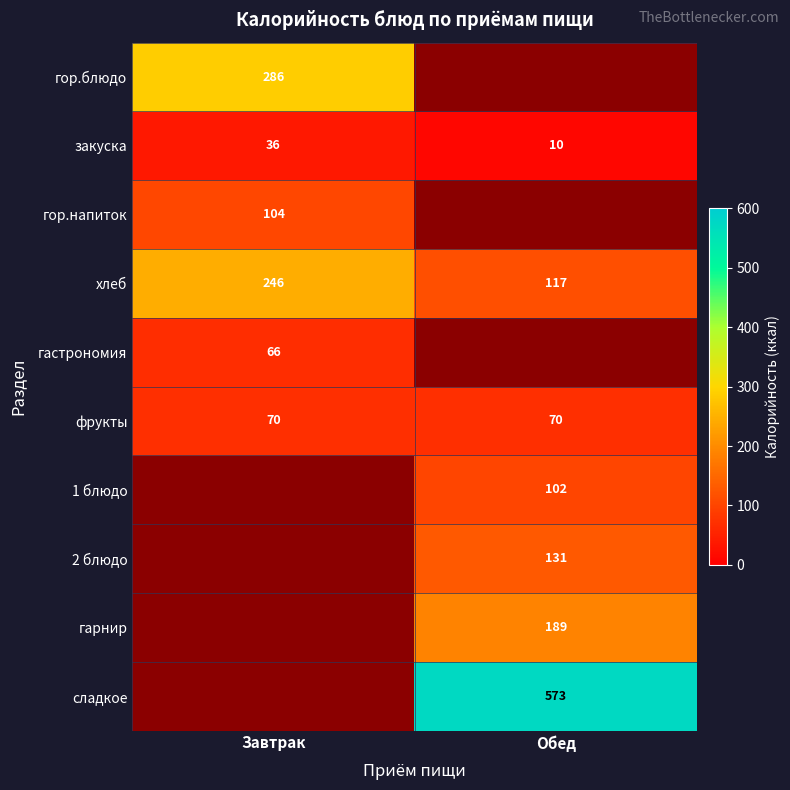

Is the value of фрукты at Обед greater than the value of закуска at Завтрак?

Yes